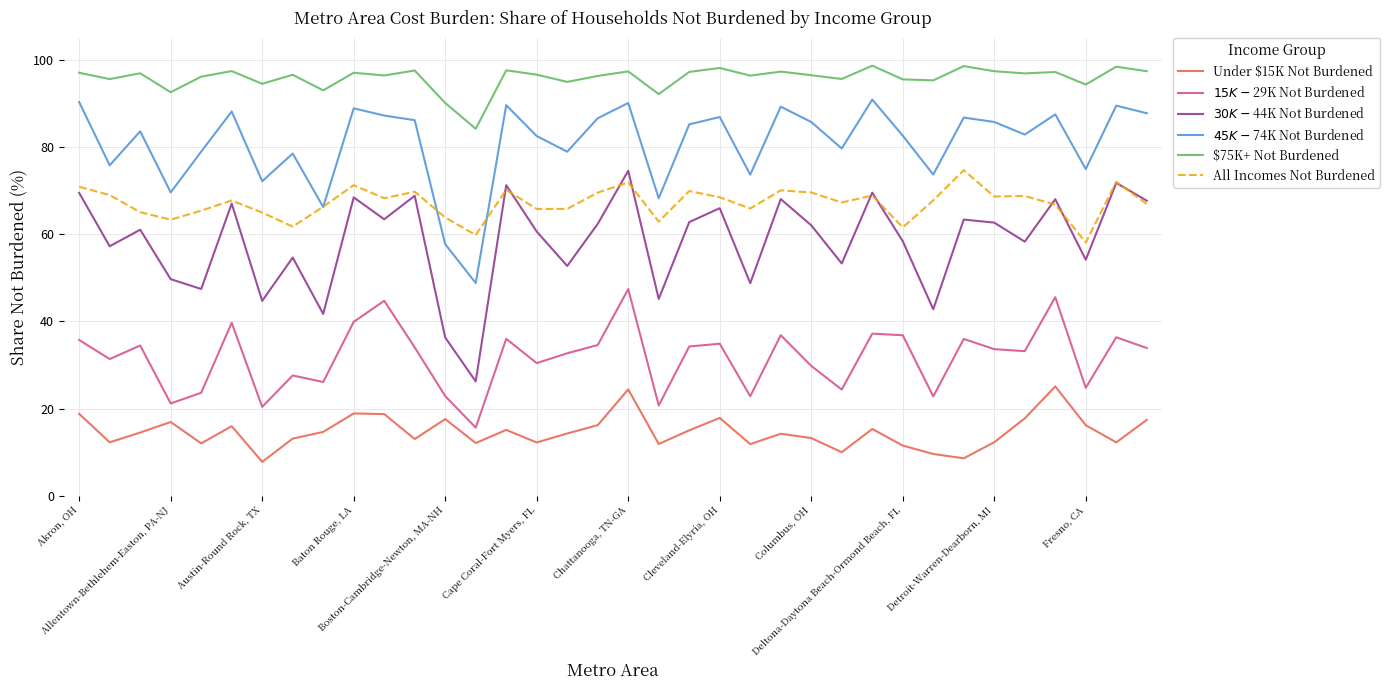

Which series has the largest total across all categories?

$75K+ Not Burdened